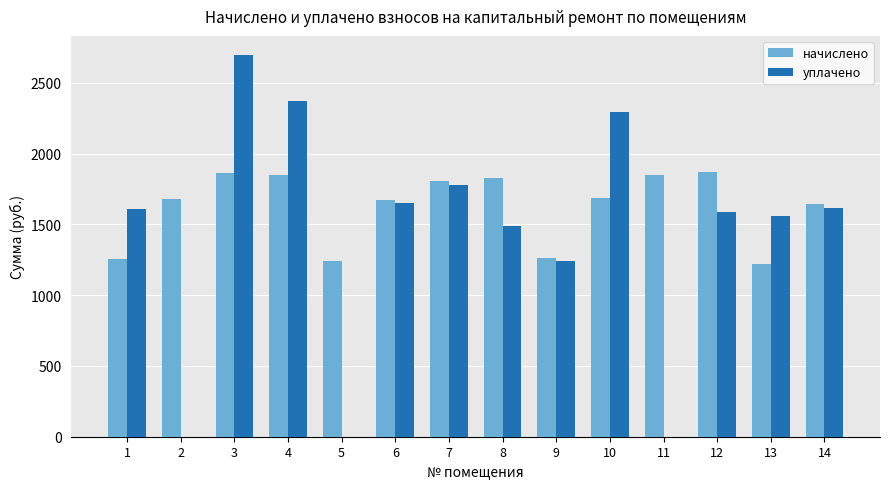

What is the approximate value of уплачено at 7?

1777.0